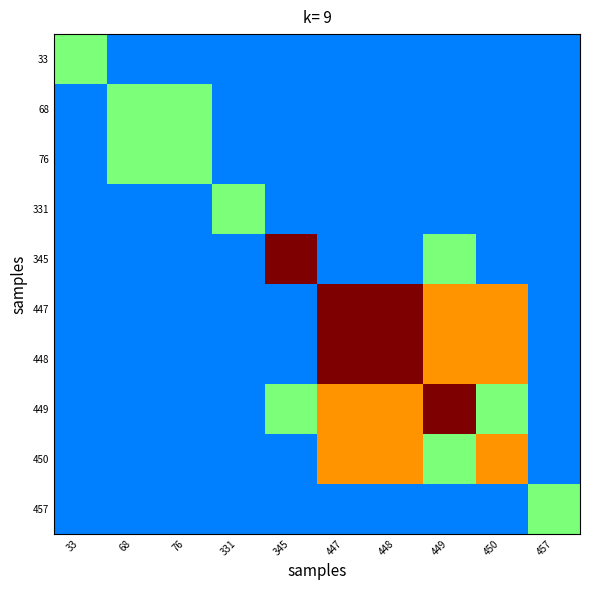

What is the total value across all series at 448?

5.0